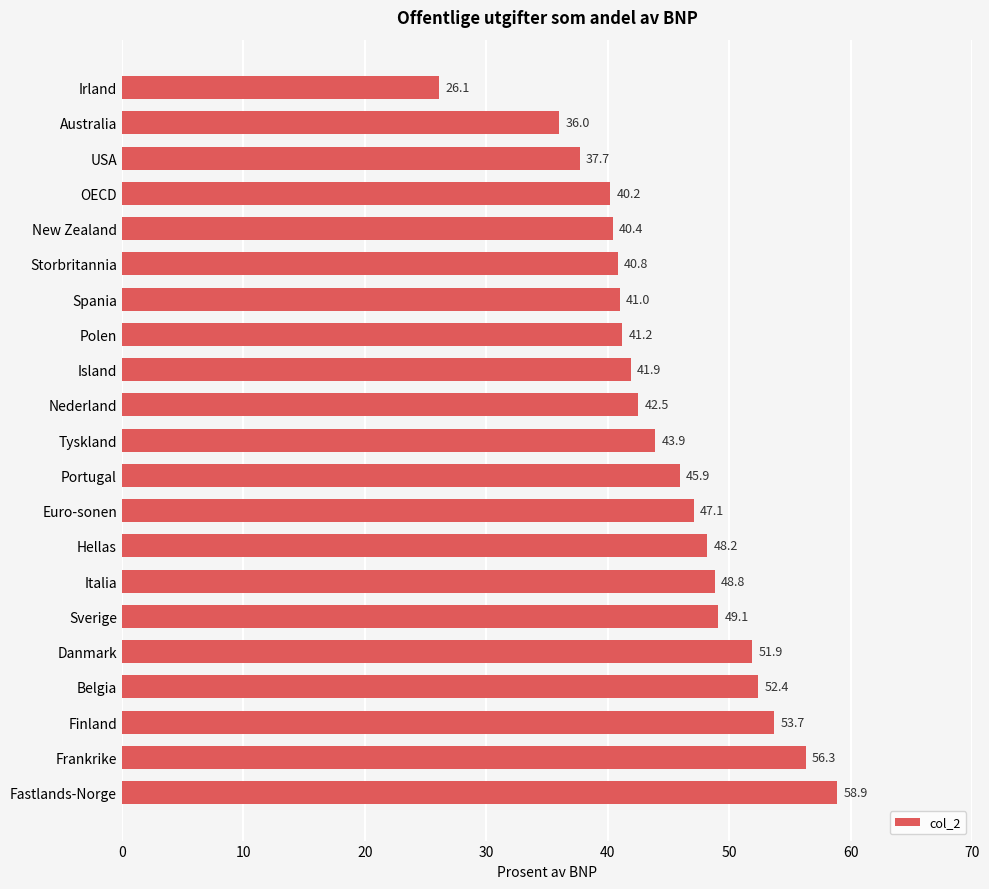

How many bars are there in total?

21